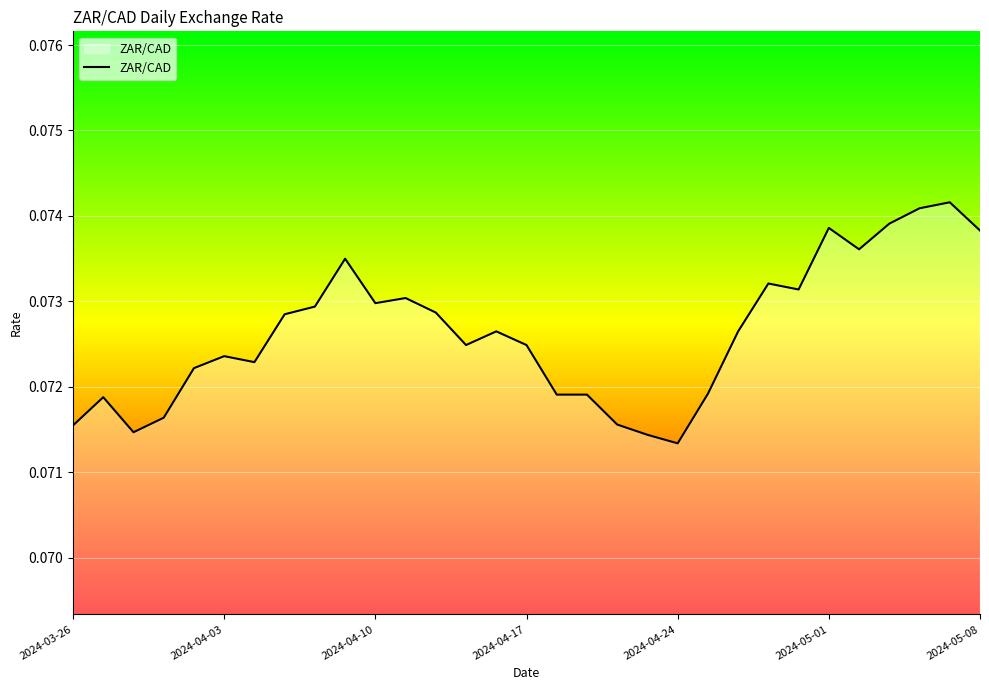

What is the average value?

0.1